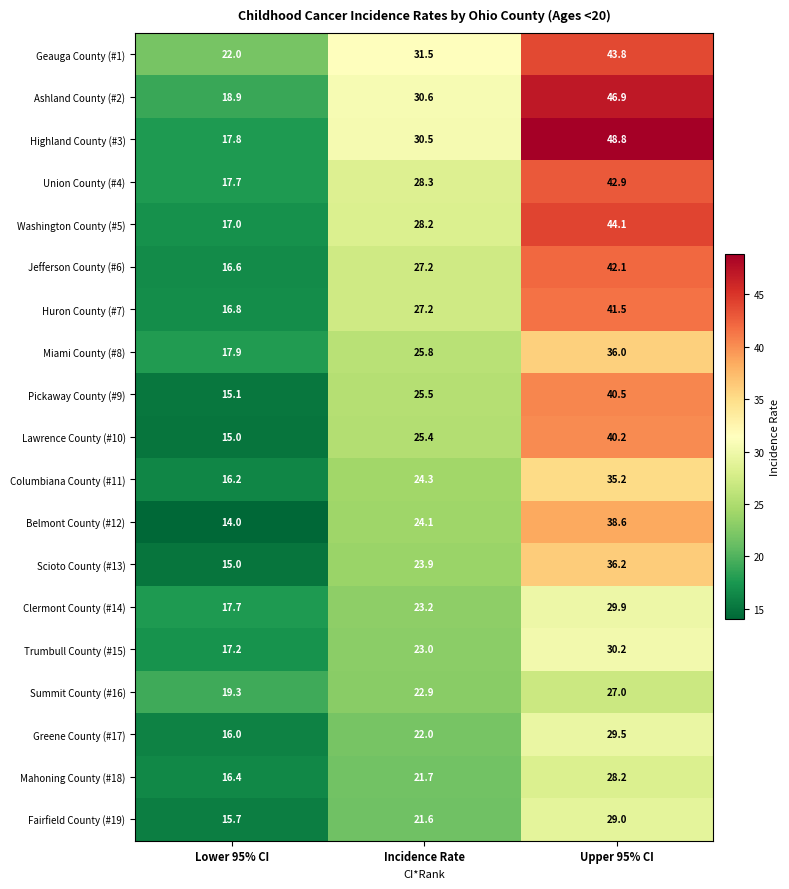

Count the number of data series in this chart.

19